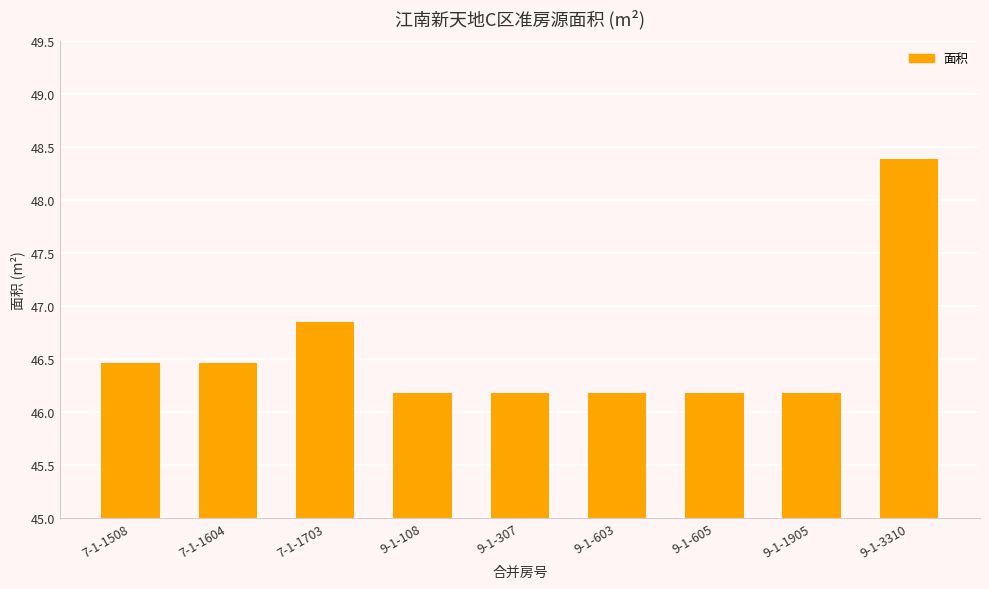

What is the maximum value shown in the chart?

48.4